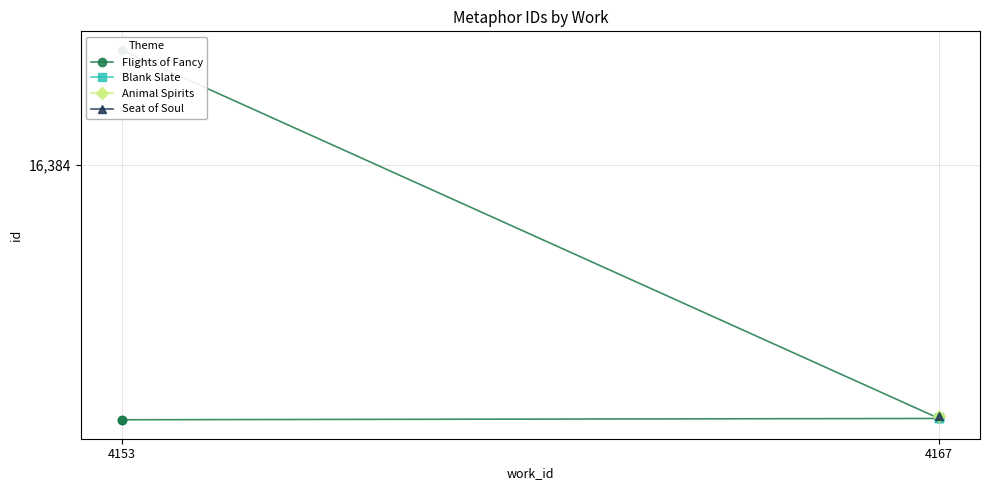

True or false: Blank Slate has more than 1 interior local peaks.

False